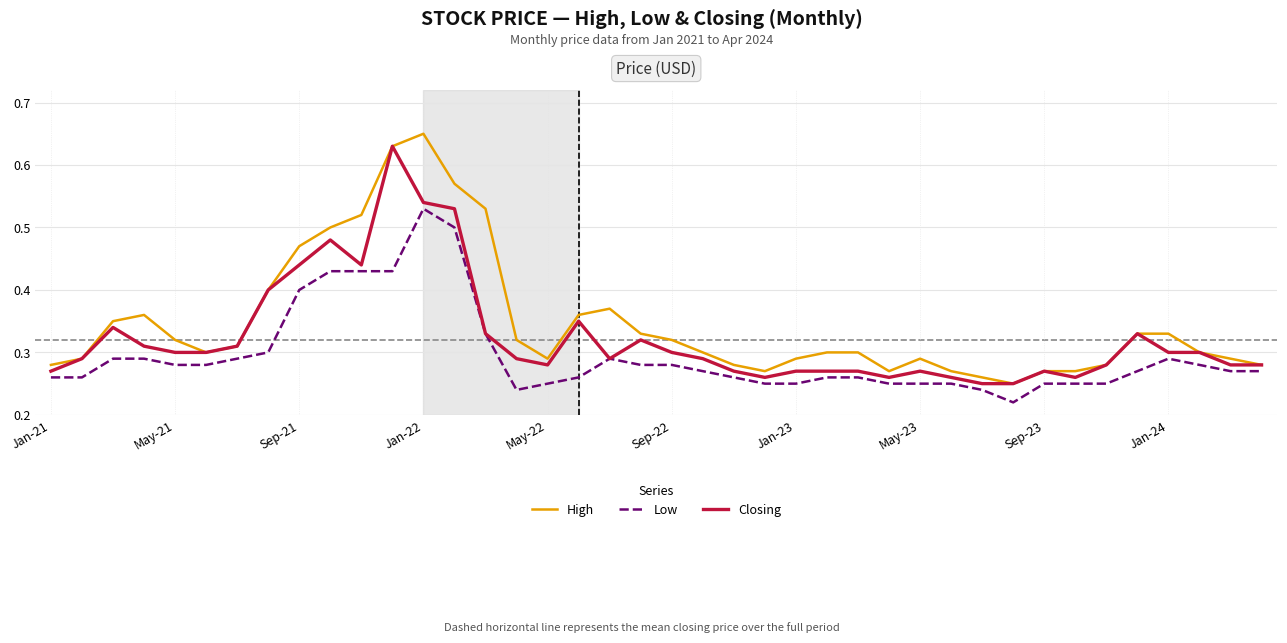

Rank the series by their average value, from highest to lowest.

High, Closing, Low